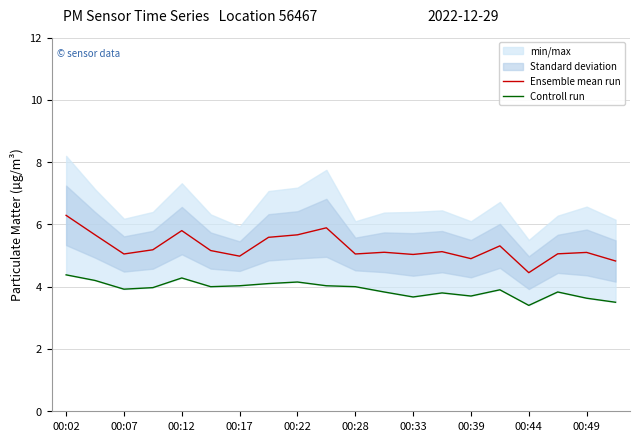

The Ensemble mean run series shows 4.9 at 00:39. True or false?

True